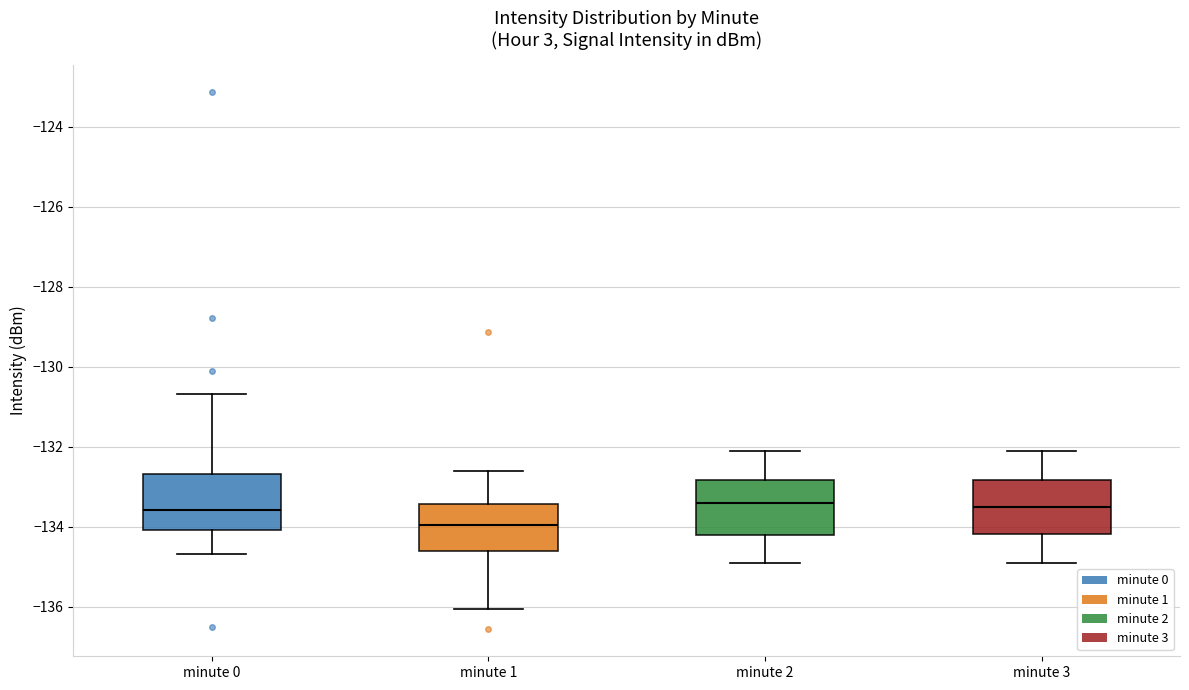

Where does the lower whisker of the box for minute 2 end on the y-axis? The values are not printed on the chart, so give them approximately, as read against the axis.

-134.8